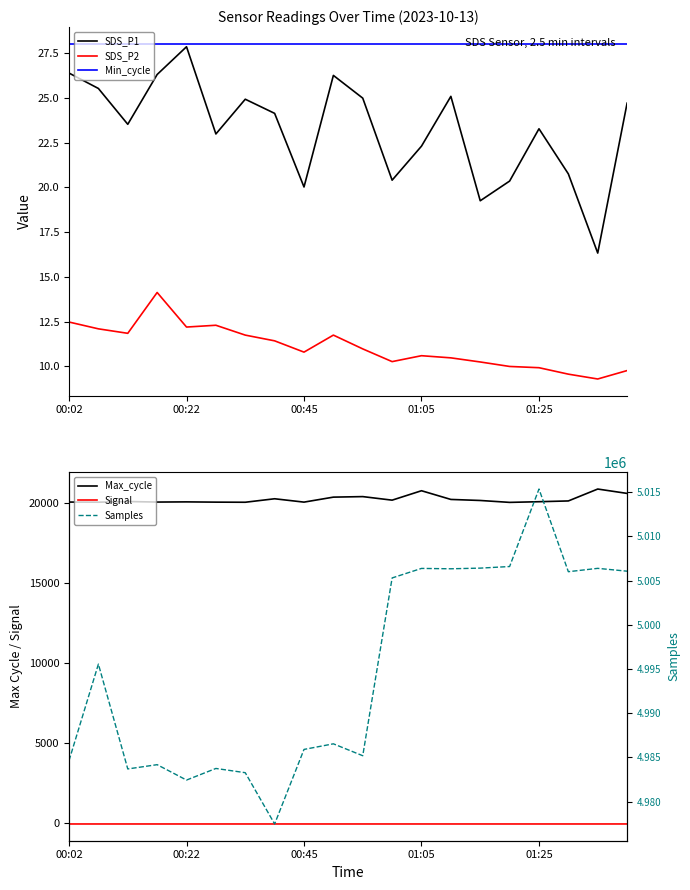

True or false: Min_cycle and SDS_P1 cross at least once.

False